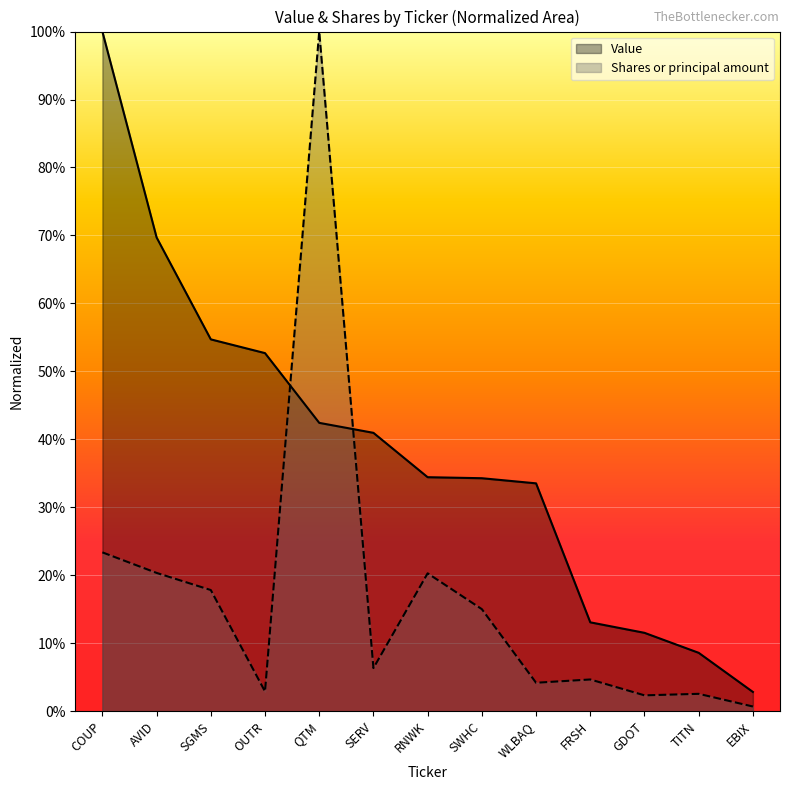

What is the difference between the second highest and minimum values in the Value series?

0.7